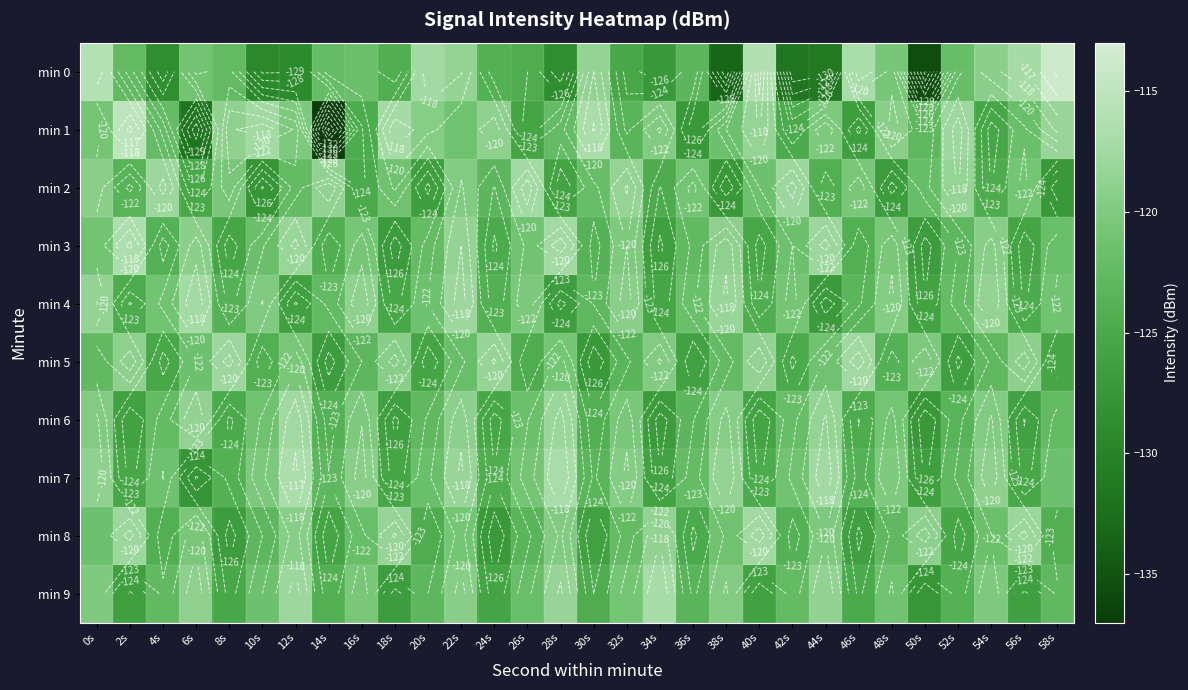

At 18s, list the series in order from largest to smallest.

min 1, min 8, min 5, min 2, min 0, min 4, min 7, min 6, min 9, min 3